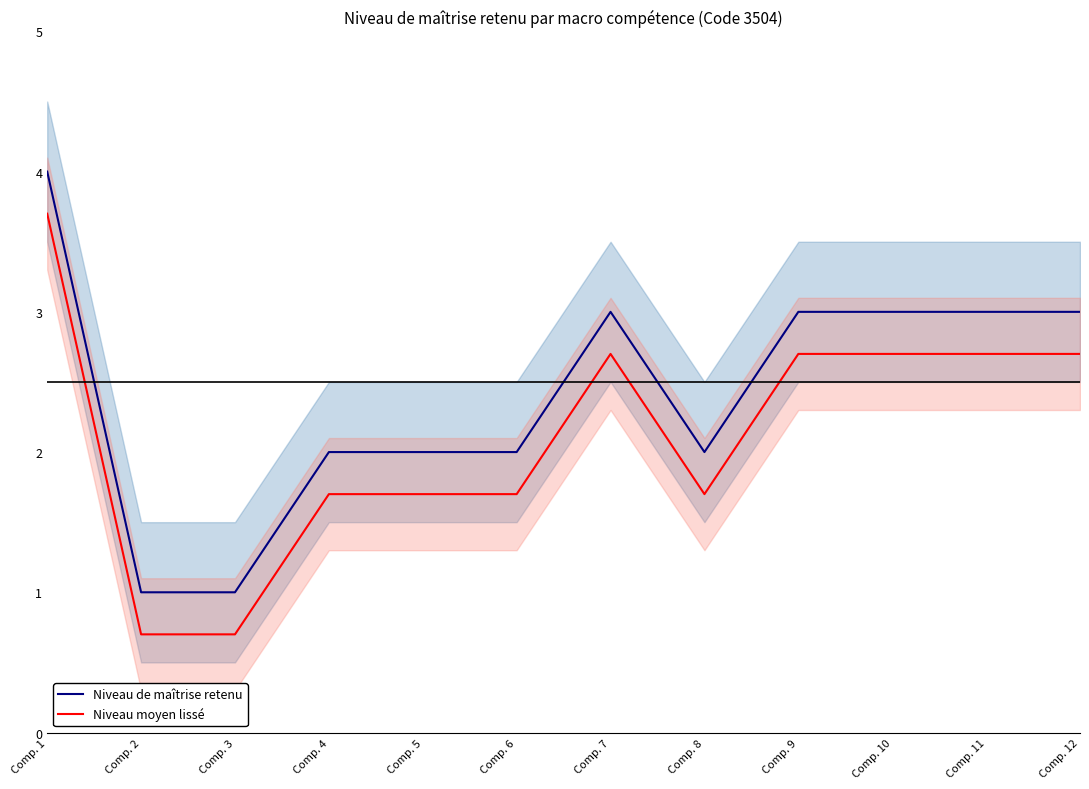

Rank the categories by Niveau de maîtrise retenu value from highest to lowest.

Comp. 1, Comp. 7, Comp. 9, Comp. 10, Comp. 11, Comp. 12, Comp. 4, Comp. 5, Comp. 6, Comp. 8, Comp. 2, Comp. 3